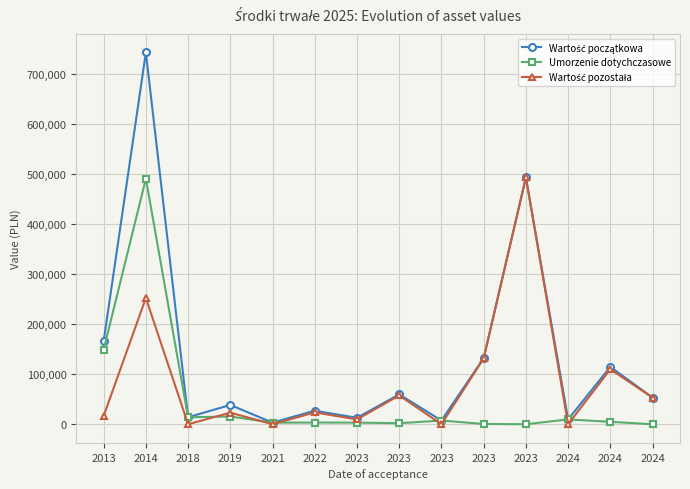

In Wartość początkowa, how many points are higher than both neighbors (excluding endpoints)?

6